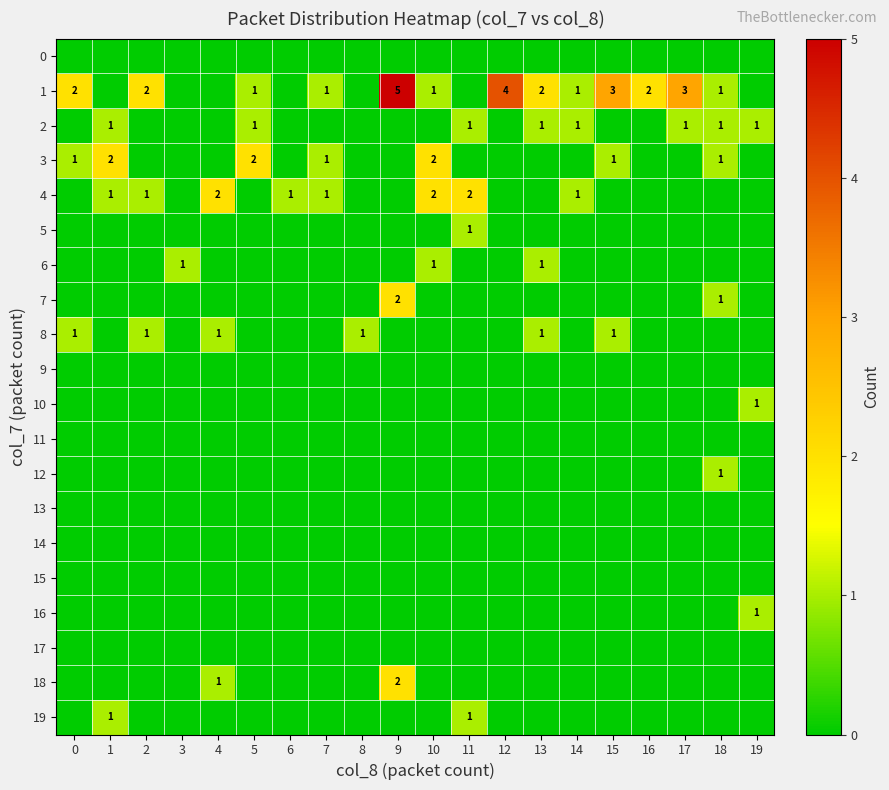

True or false: 1 has a value of 1 at 14.

True